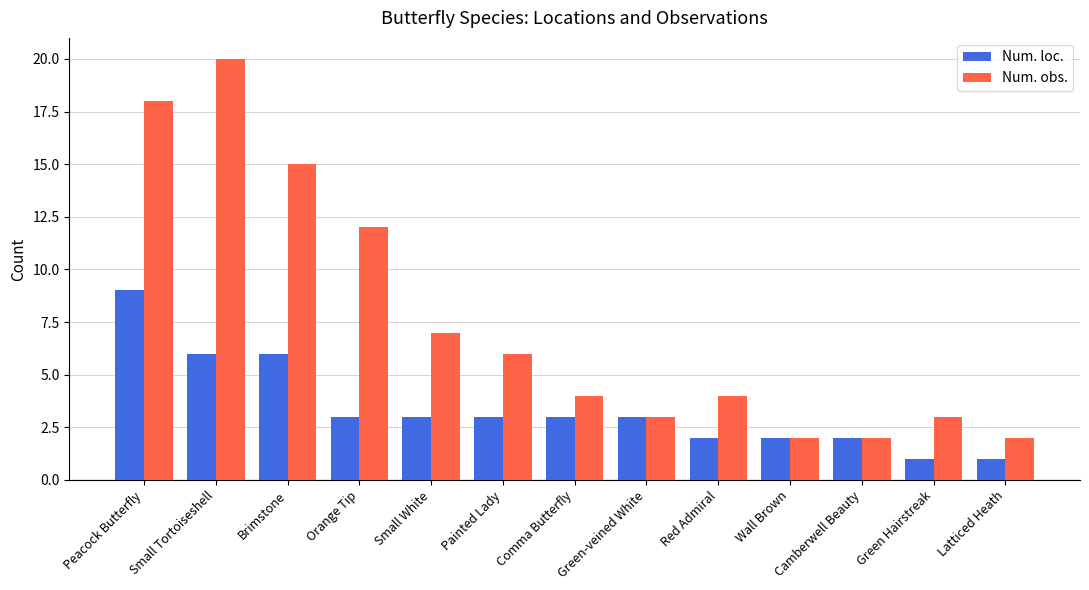

What is the minimum value shown in the chart?

1